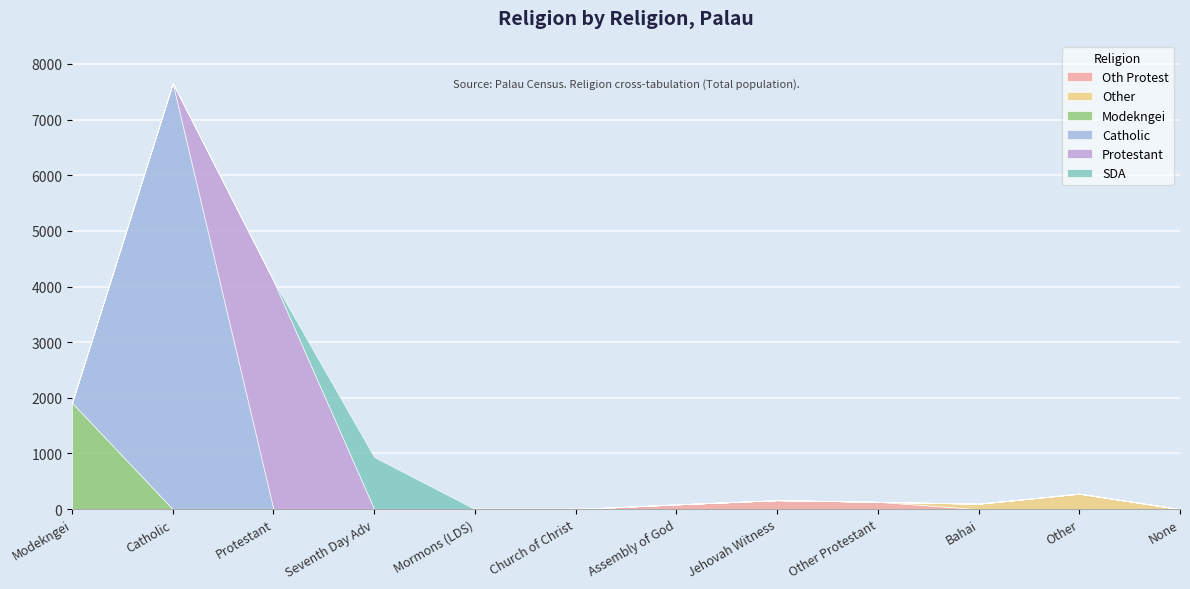

At which category is the sum across all series the highest?

Catholic